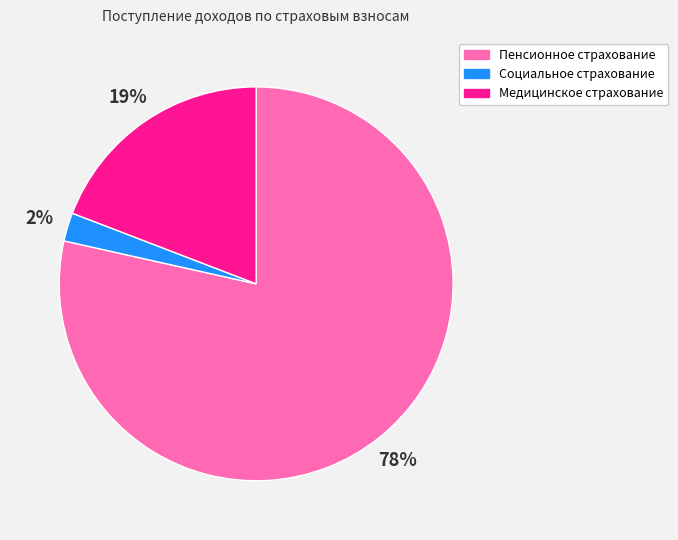

Which category has the biggest portion of the pie?

Пенсионное страхование